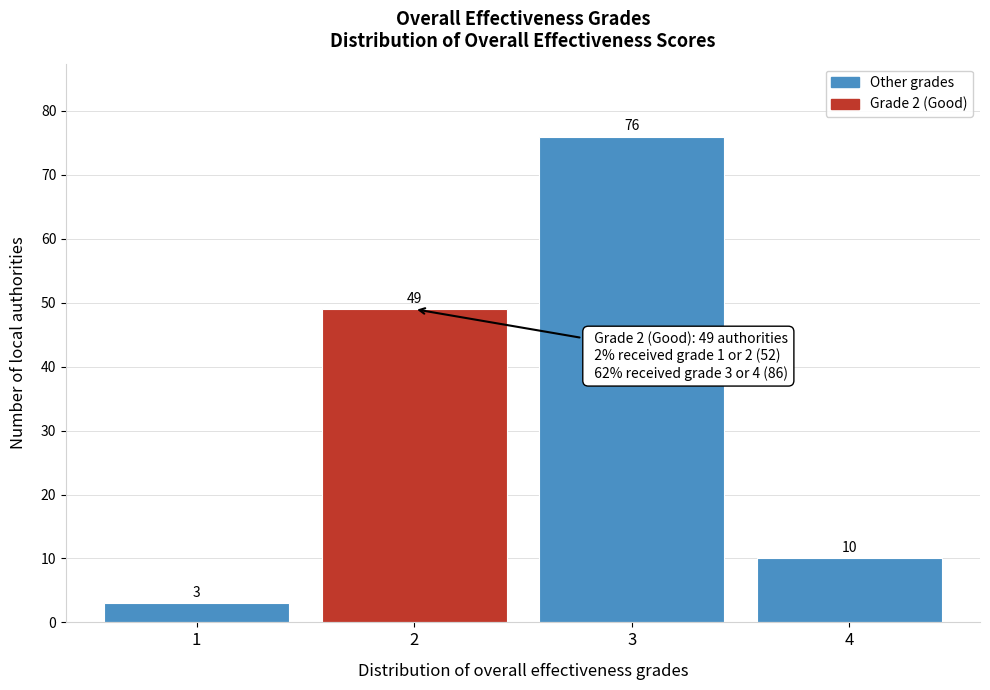

What is the height of the bar covering 1.5 to 2.5 on the x-axis?

49